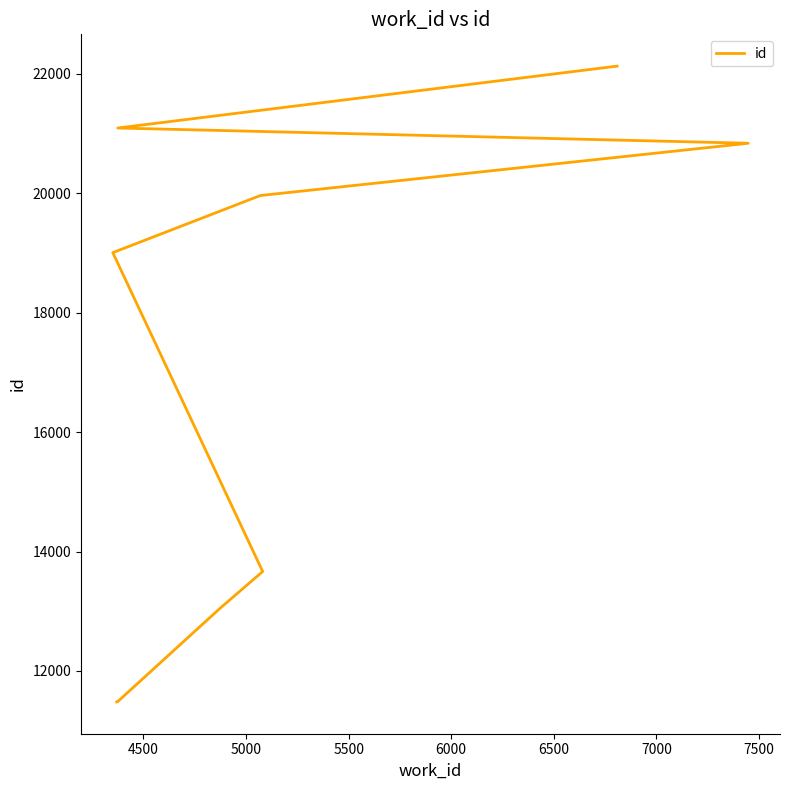

What is the sum of all values?

166365